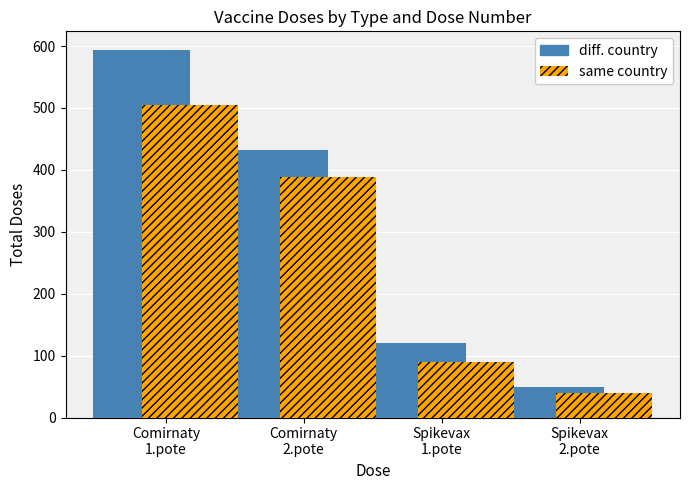

What is the label of the 1st bar from the right?

Spikevax
2.pote